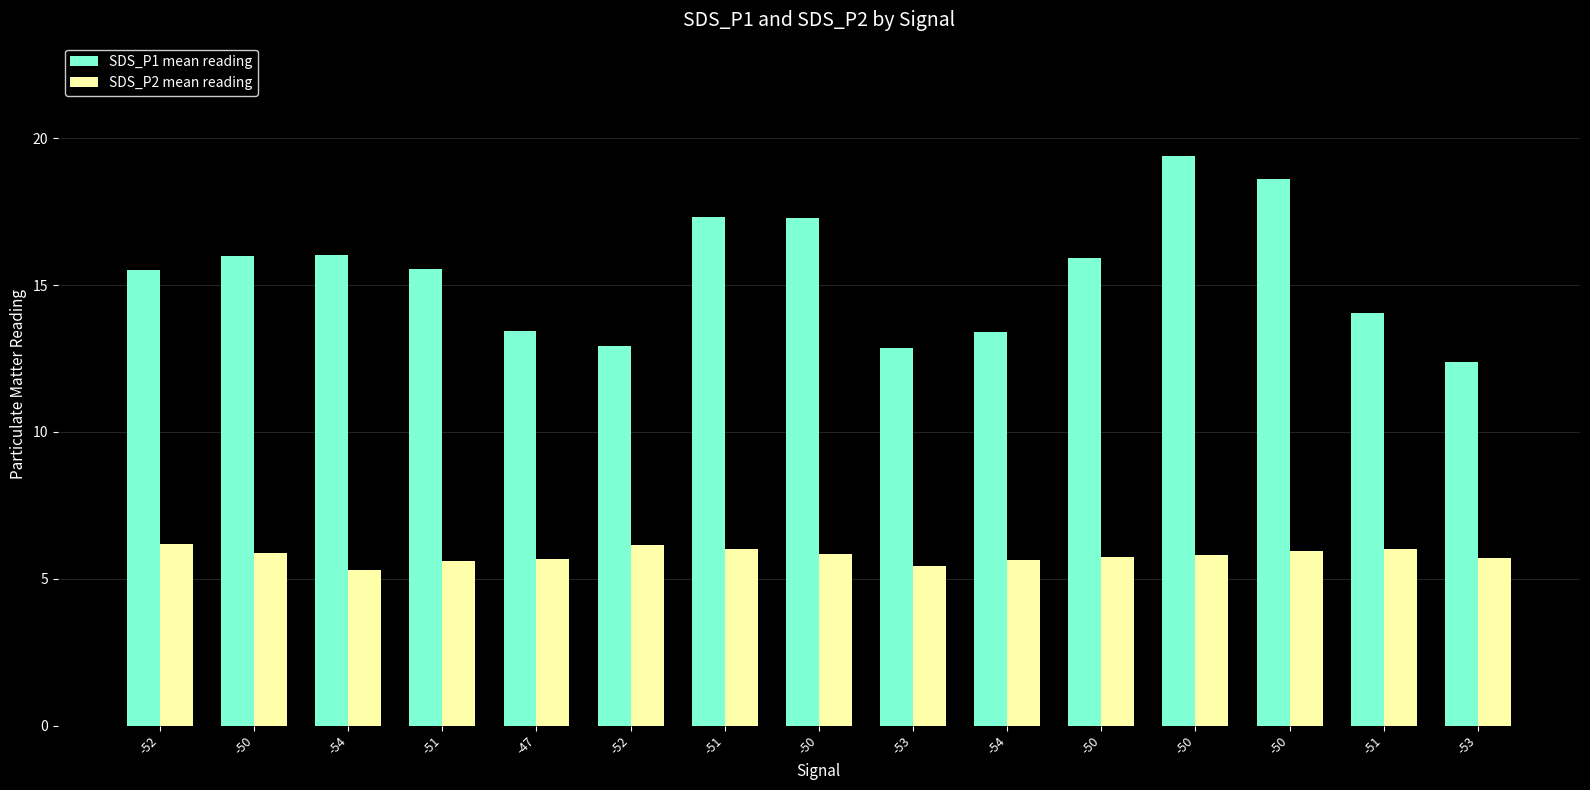

Where does the SDS_P1 mean reading series first go above 15?

-52